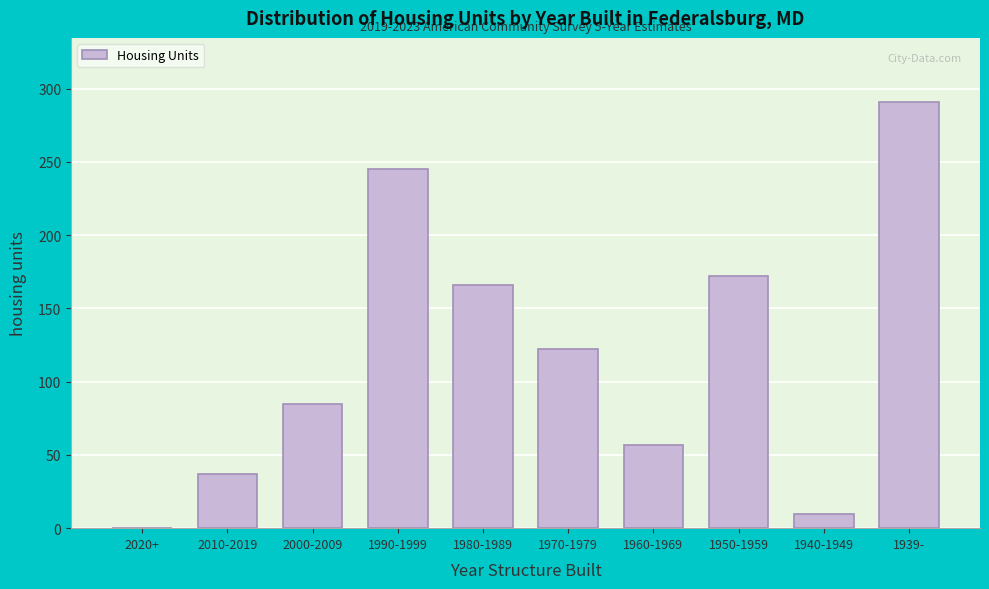

Reading left to right, what are all the values shown in this chart?

2020+=0	2010-2019=37	2000-2009=85	1990-1999=245	1980-1989=166	1970-1979=122	1960-1969=57	1950-1959=172	1940-1949=10	1939-=291